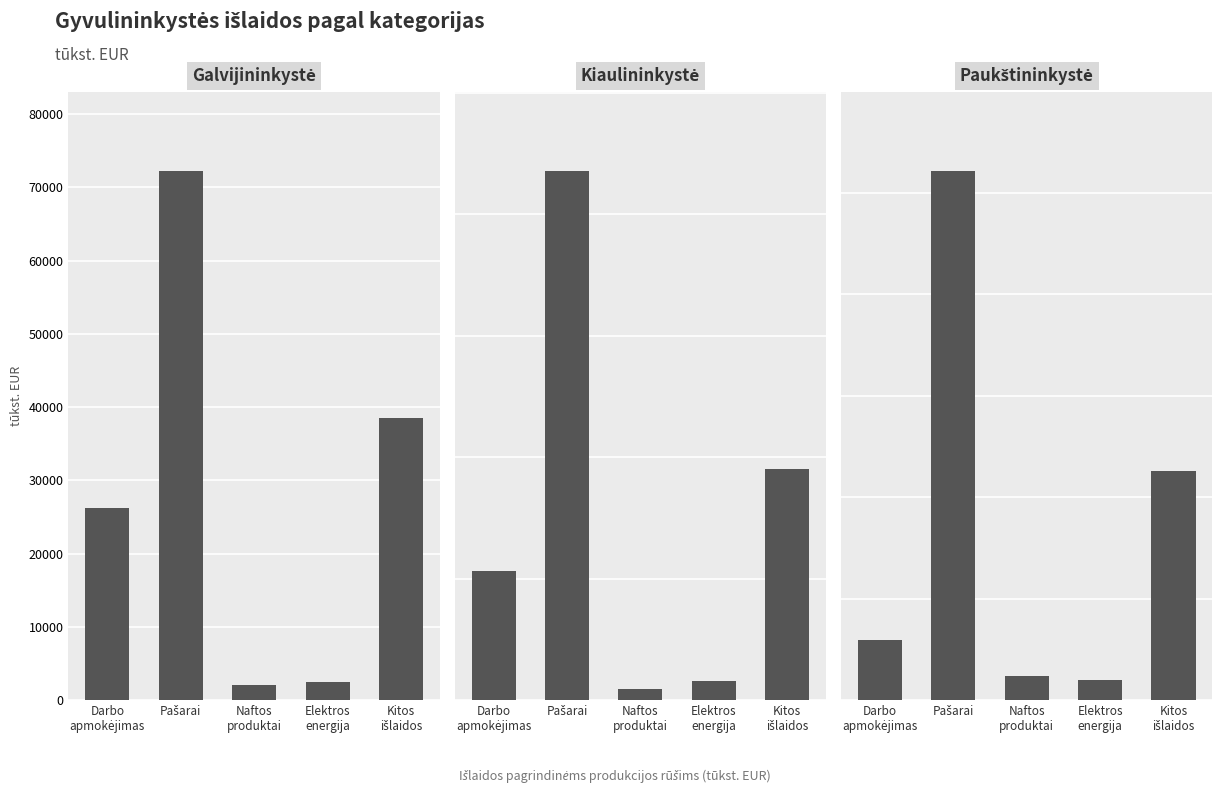

Reading left to right, extract all data points from this chart.

Galvijininkystė: Darbo
apmokėjimas=26198.9	Pašarai=72196.2	Naftos
produktai=2068.7	Elektros
energija=2483.8	Kitos
išlaidos=38506.5
Kiaulininkystė: Darbo
apmokėjimas=5309.7	Pašarai=21757.6	Naftos
produktai=457.6	Elektros
energija=765.0	Kitos
išlaidos=9507.5
Paukštininkystė: Darbo
apmokėjimas=2962.0	Pašarai=26058.5	Naftos
produktai=1167.1	Elektros
energija=965.2	Kitos
išlaidos=11302.0